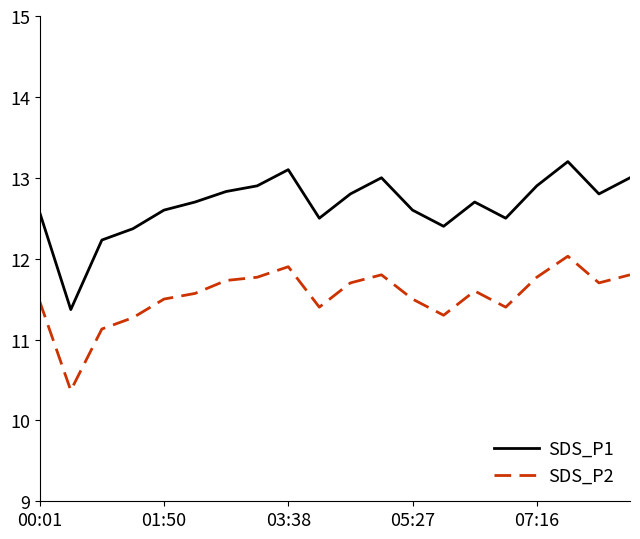

Rank the series by their average value, from lowest to highest.

SDS_P2, SDS_P1